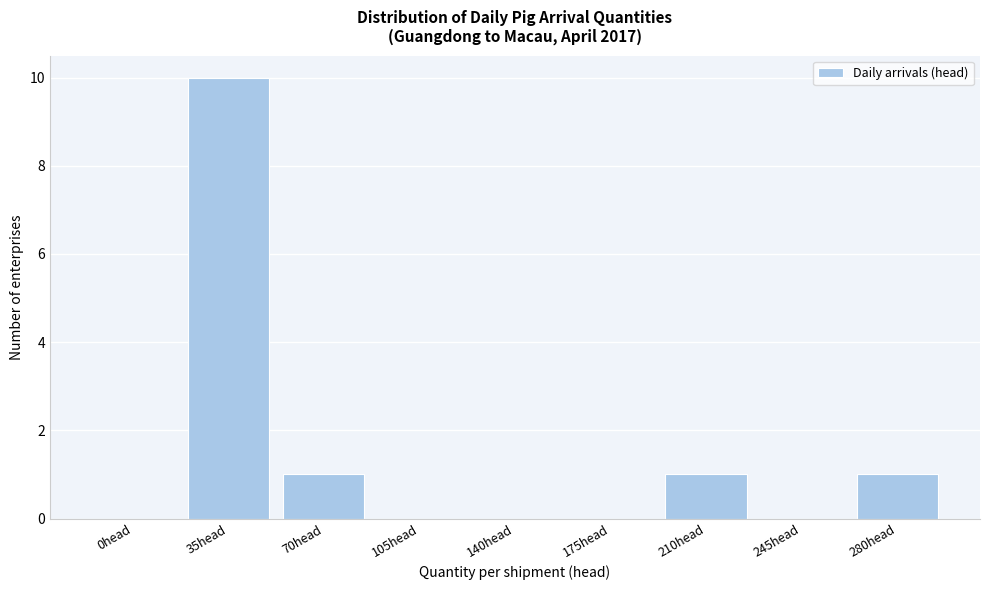

Reading left to right, list all the values displayed in this chart.

0head=0	35head=10	70head=1	105head=0	140head=0	175head=0	210head=1	245head=0	280head=1